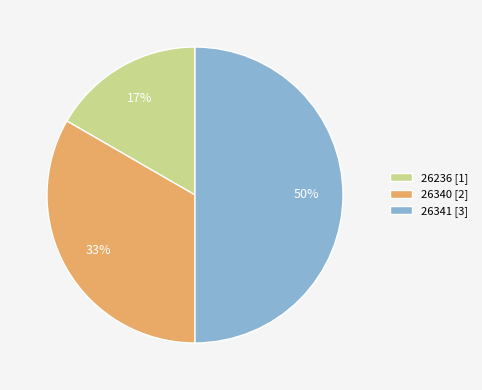

To the nearest percent, what is the difference between the largest and smallest slice percentages?

33%